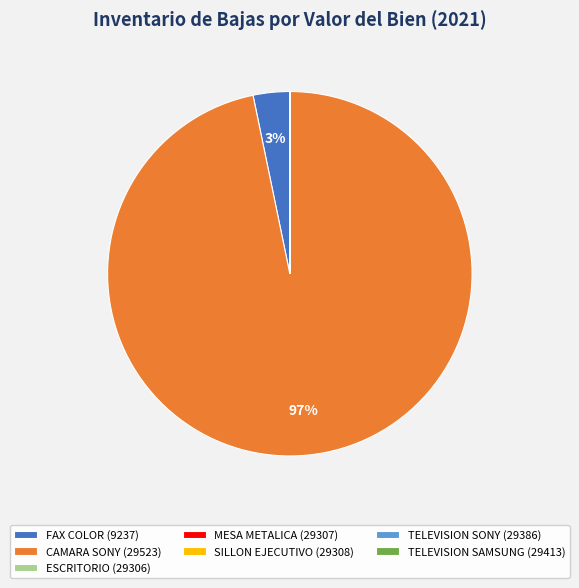

To the nearest percent, what is the difference between the largest and smallest slice percentages?

97%